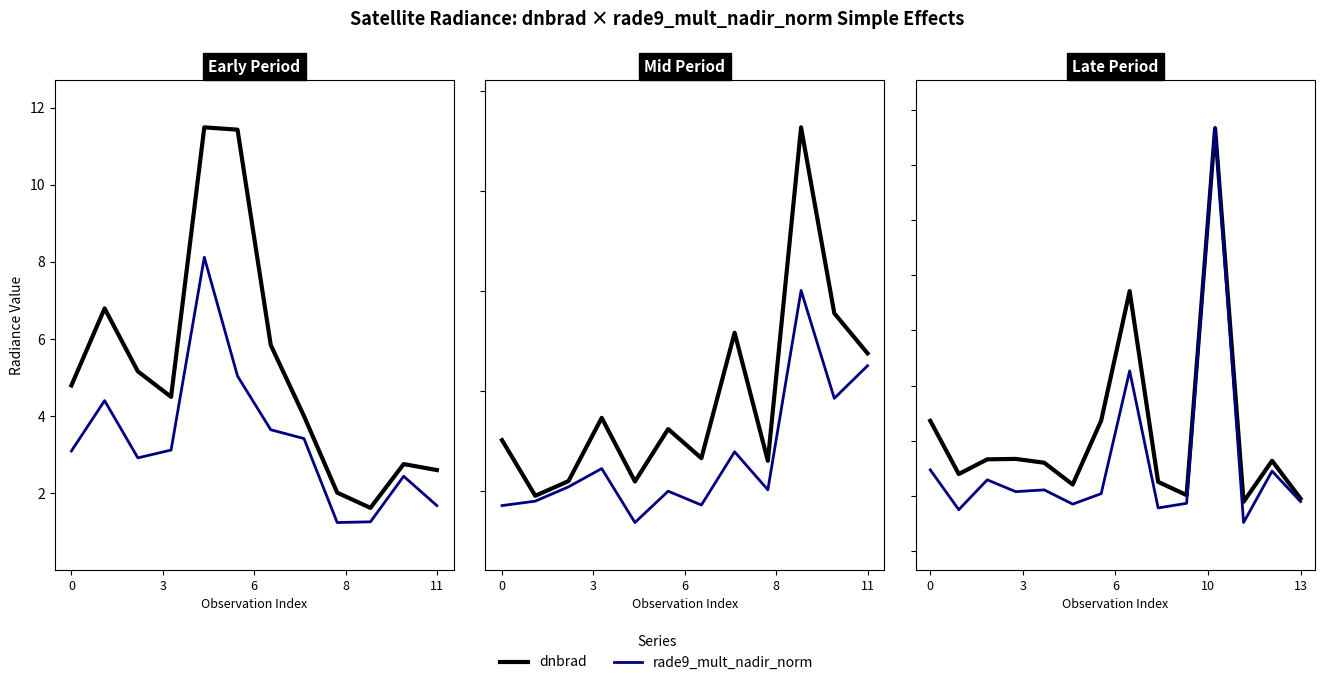

How many lines are shown in the chart?

2